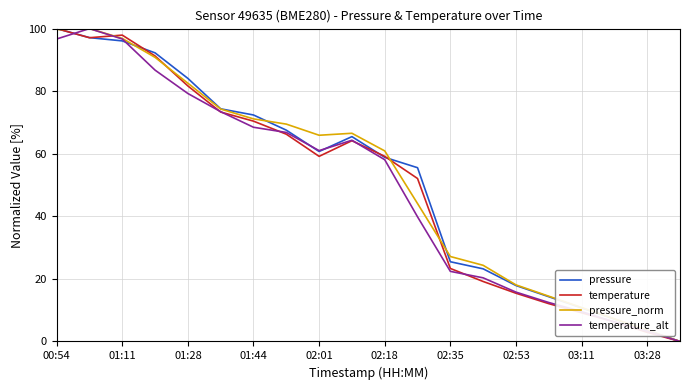

What is the maximum value for pressure?

100.0